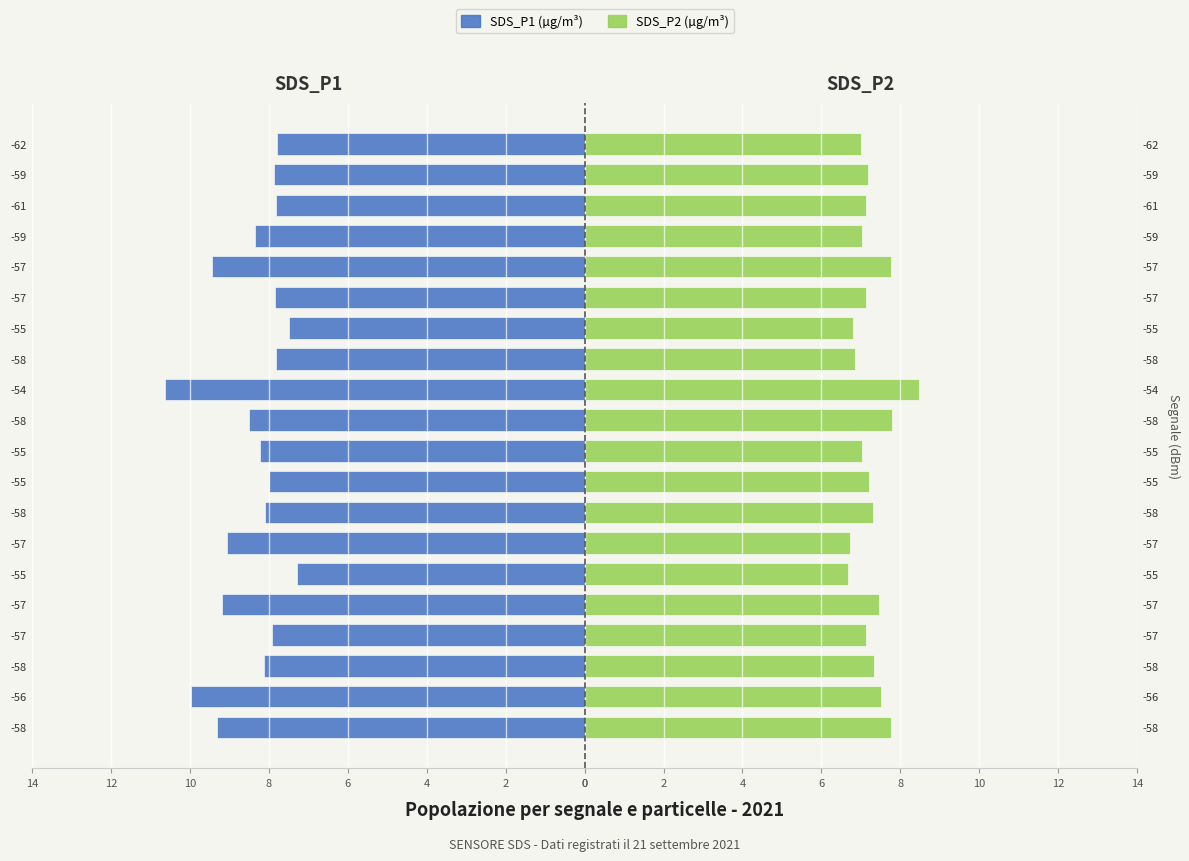

What is the minimum value shown in the chart?

6.7